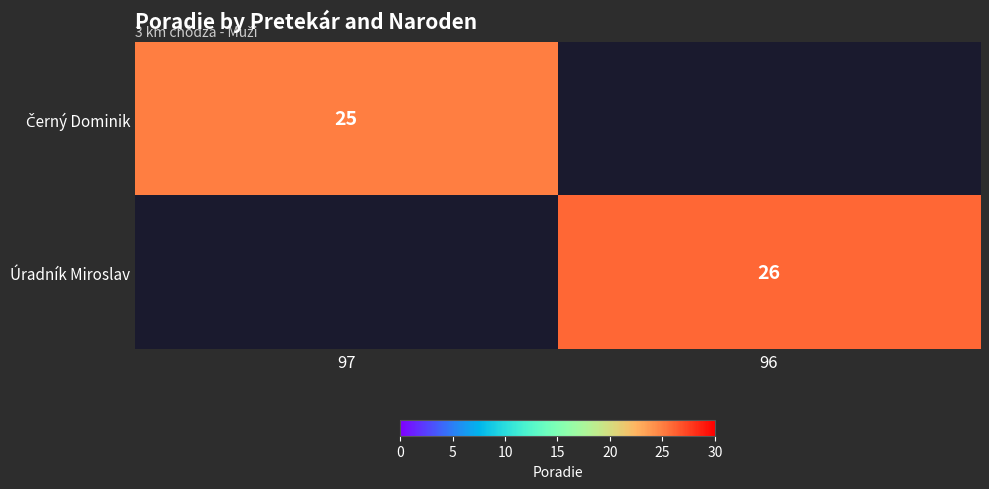

The value of Úradník Miroslav at 96 is 26. True or false?

True